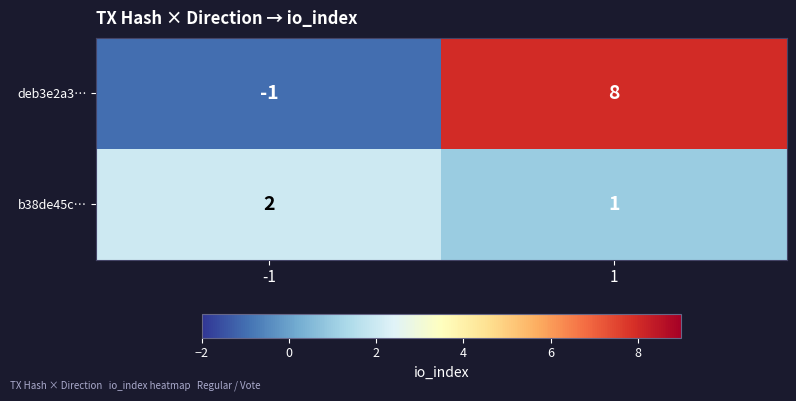

Reading left to right, list all the values displayed in this chart.

deb3e2a3…: -1=-1	1=8
b38de45c…: -1=2	1=1